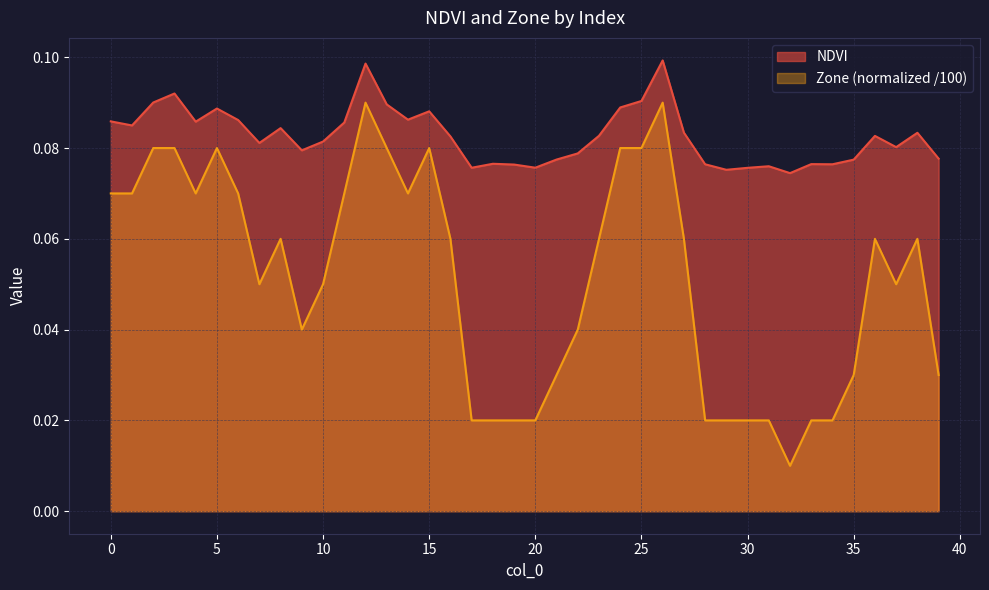

At which category does Zone reach its first local valley?

4